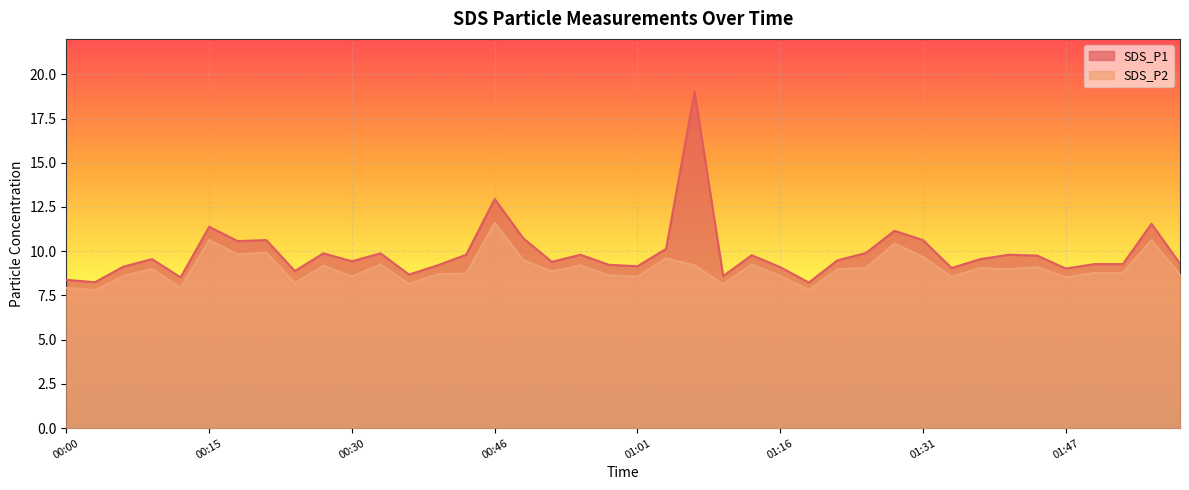

What is the difference between the maximum and minimum values in the SDS_P2 series?

3.8